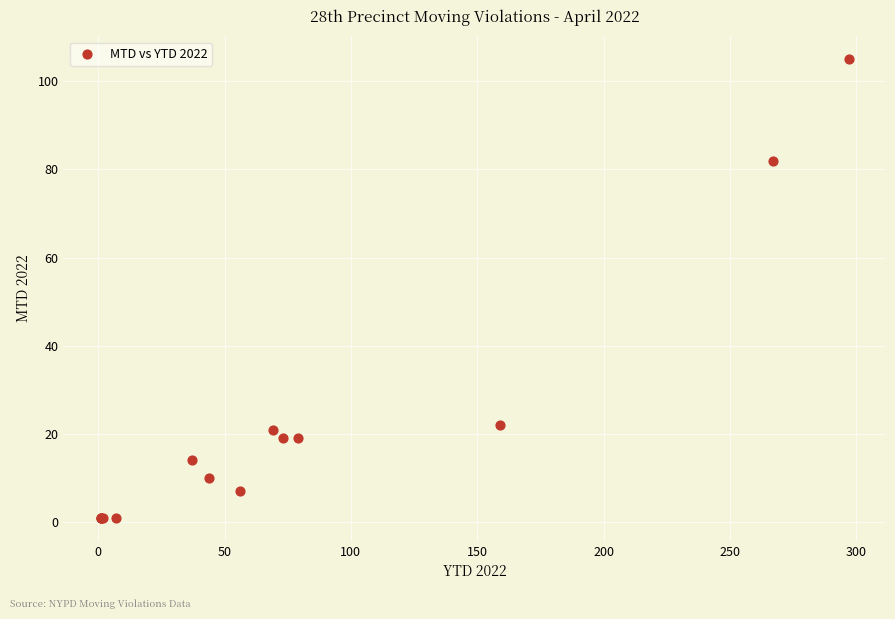

What Y value in the scatter plot is closest to 53?

82